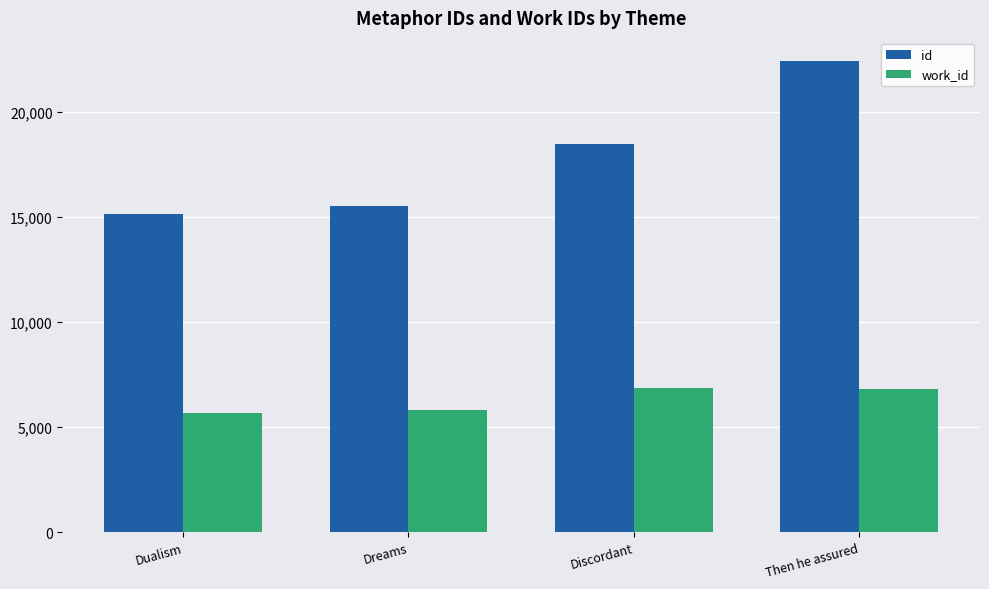

How many distinct data groups are displayed?

2